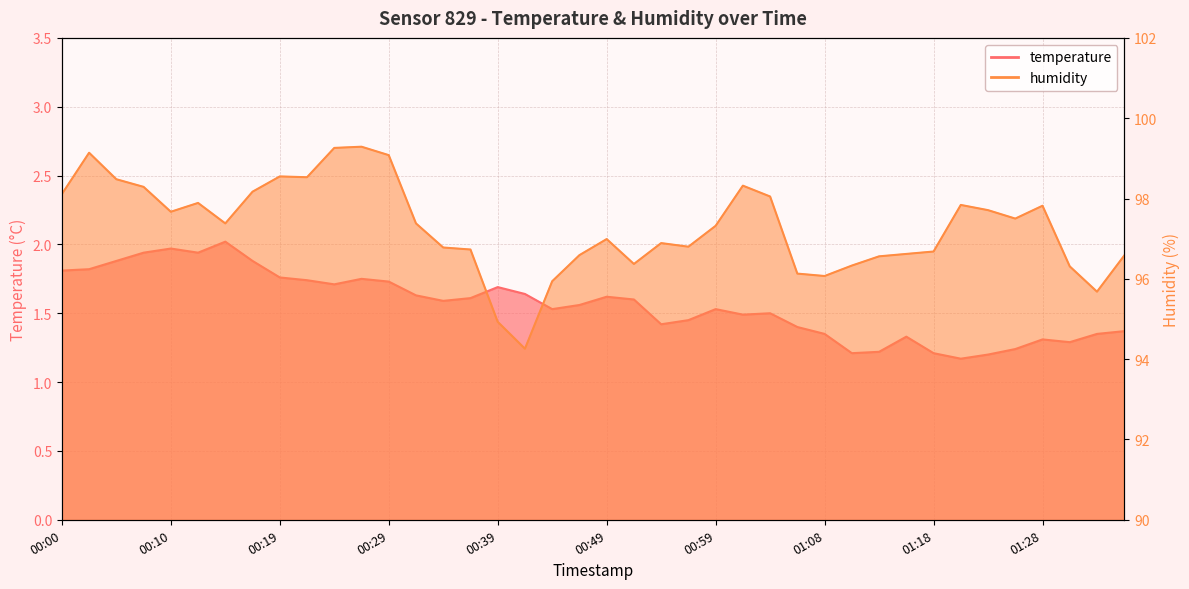

The humidity series shows 35.0 at 00:05. True or false?

False